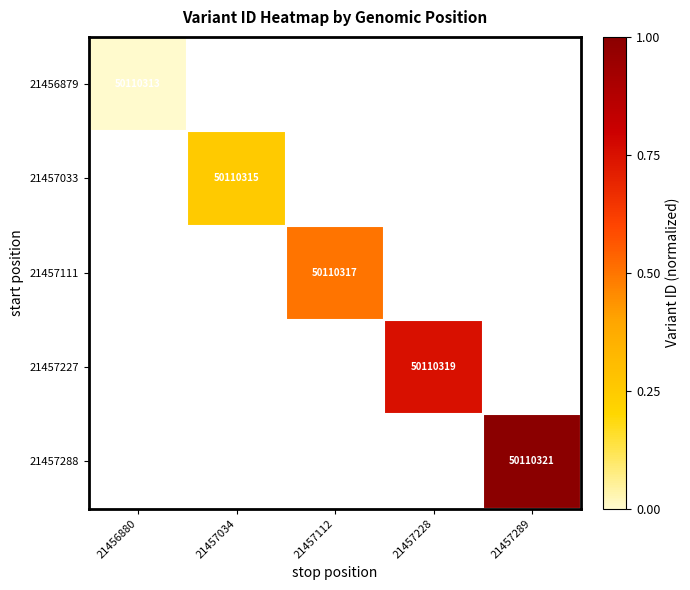

The value of 21457227 at 21457228 is 86895954. True or false?

False